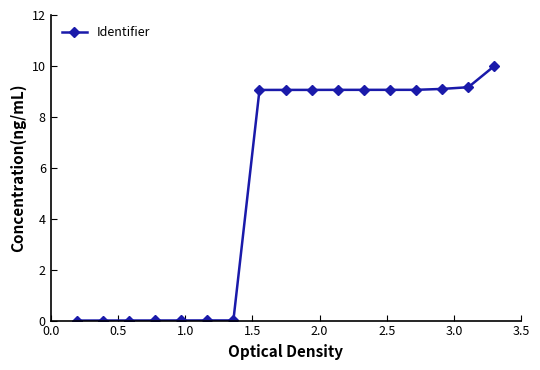

What is the difference between the maximum and second lowest values?

10.0